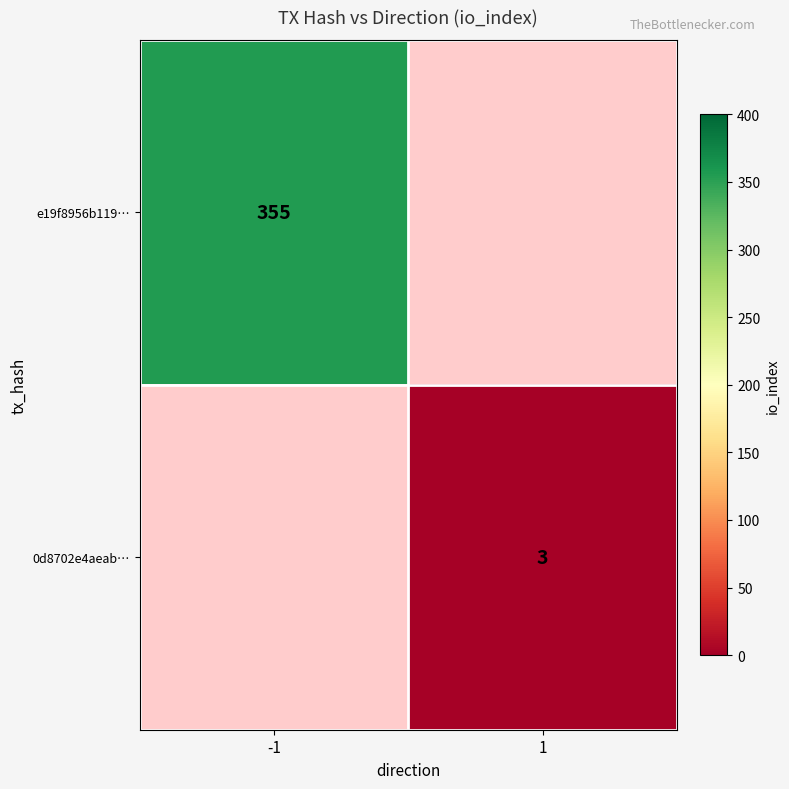

The e19f8956b119… series shows 355 at -1. True or false?

True